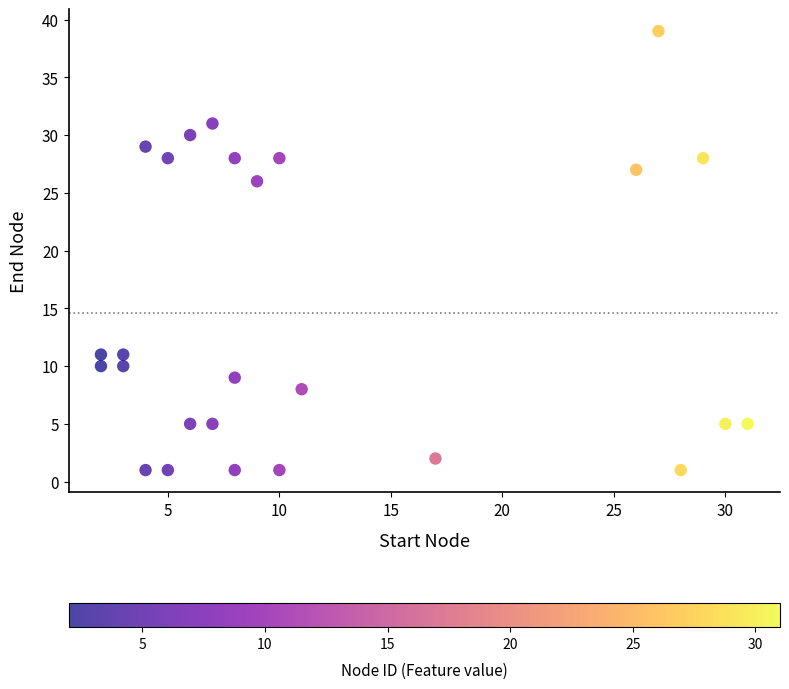

What is the range of Y values (max minus min)?

38